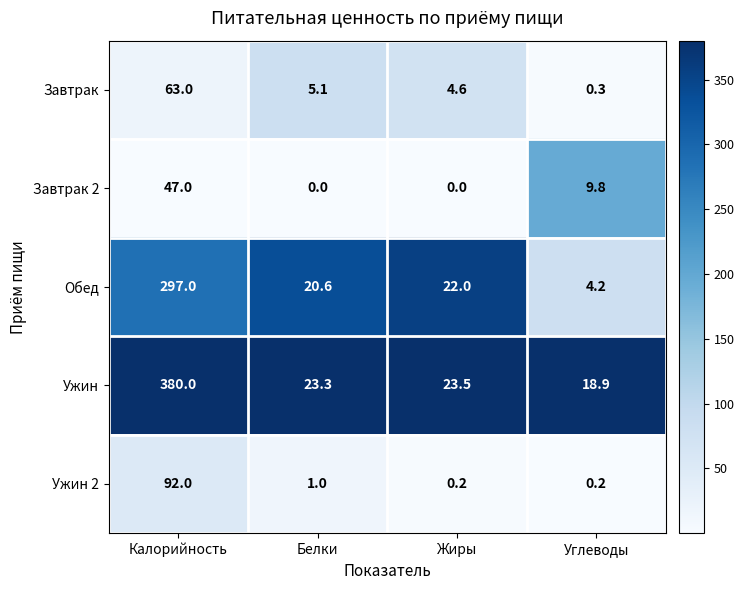

Is it true that Ужин 2 equals 1.4 at Белки?

False